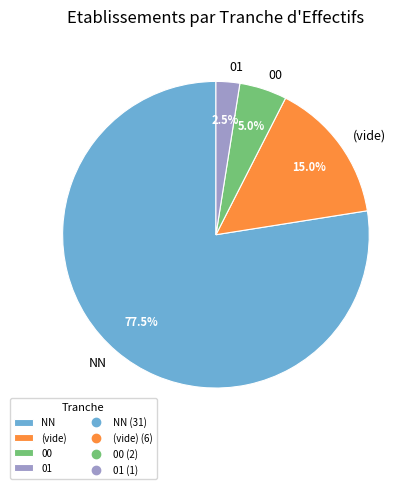

Rank the categories by value from highest to lowest.

NN, (vide), 00, 01